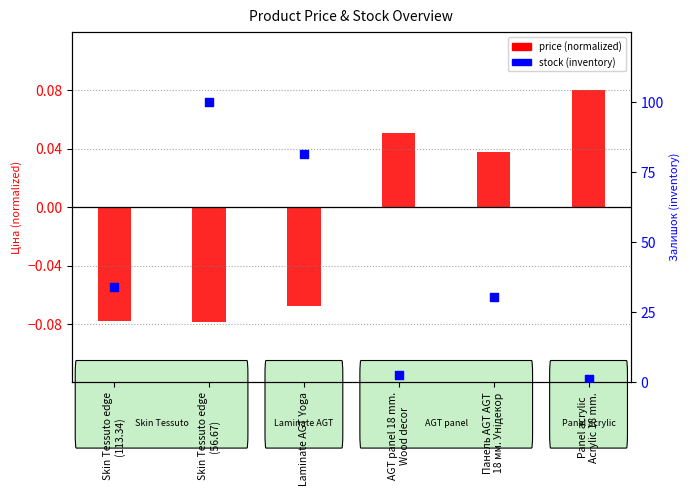

At which category is the sum across all series the highest?

Skin Tessuto edge
(56.67)